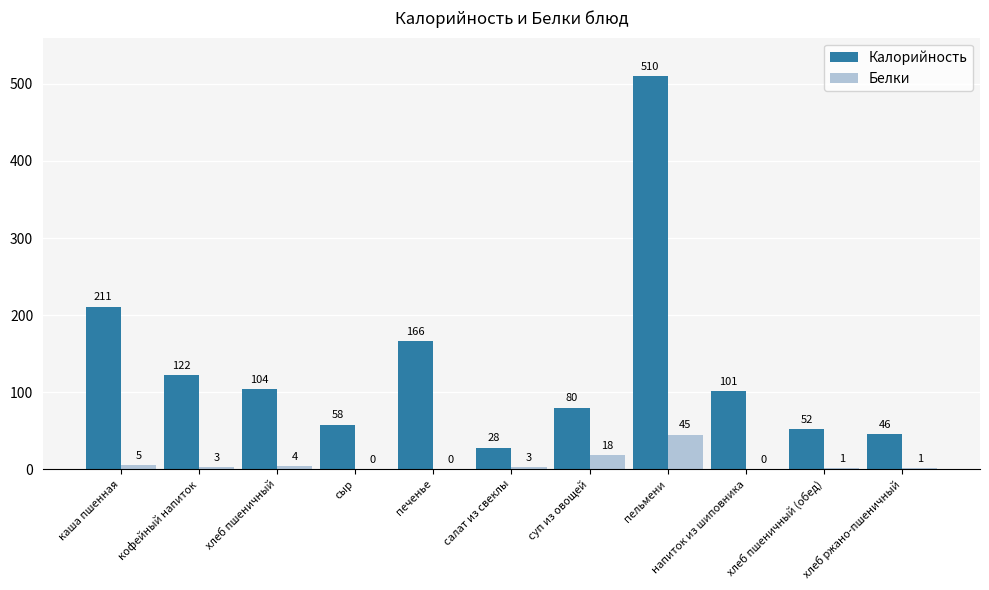

How many data points does each series have?

11